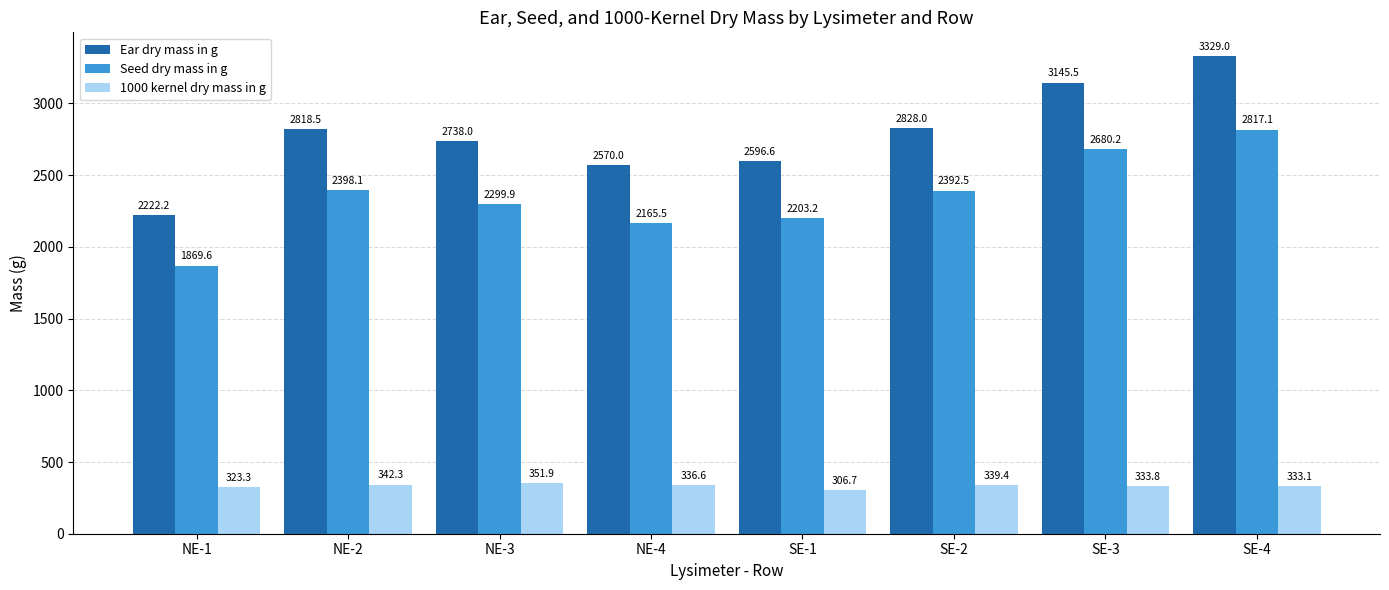

At how many categories does at least one series exceed 619?

8